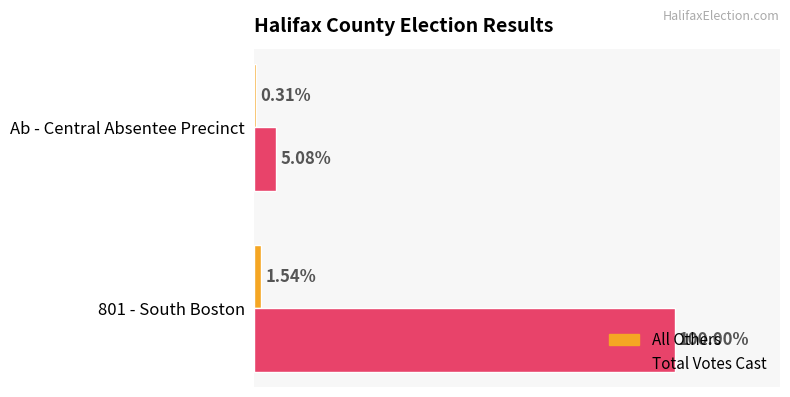

Rank the series by their maximum value, from lowest to highest.

All Others, Total Votes Cast